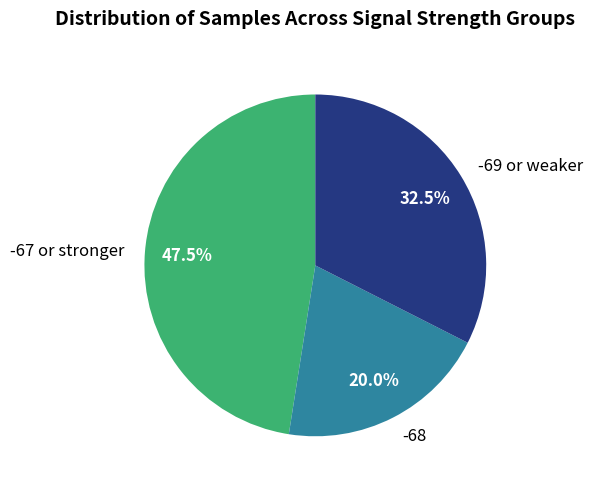

Which slice is the smallest?

-68